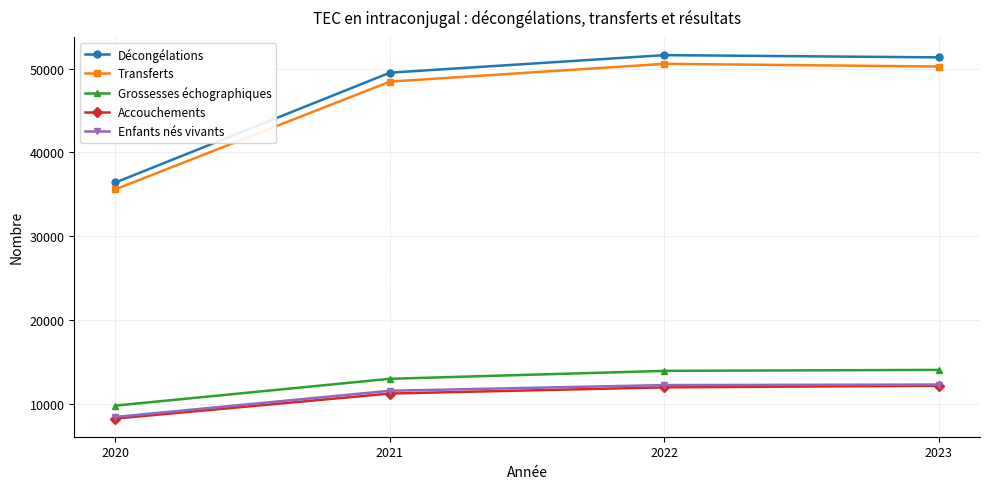

True or false: Décongélations and Grossesses échographiques cross at least once.

False